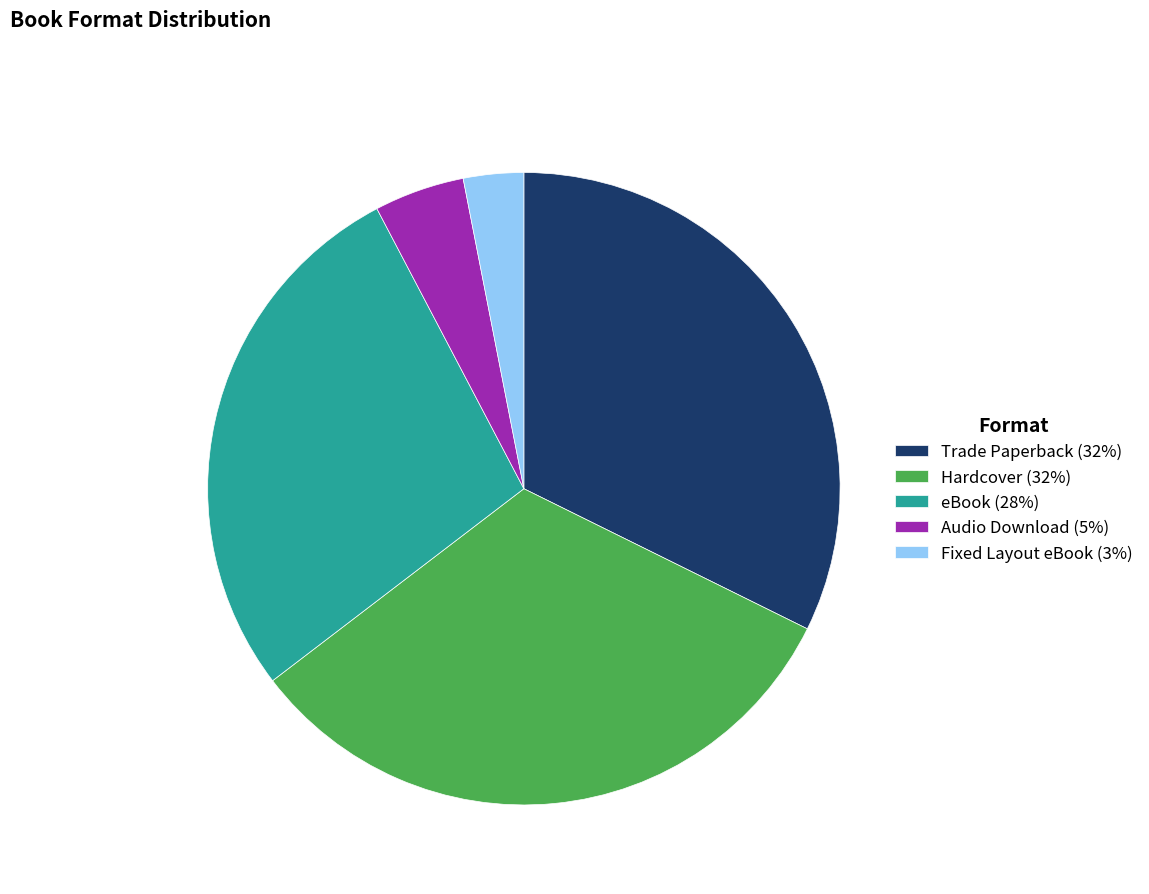

Do Trade Paperback (32%) and eBook (28%) together represent more than half of the pie?

Yes